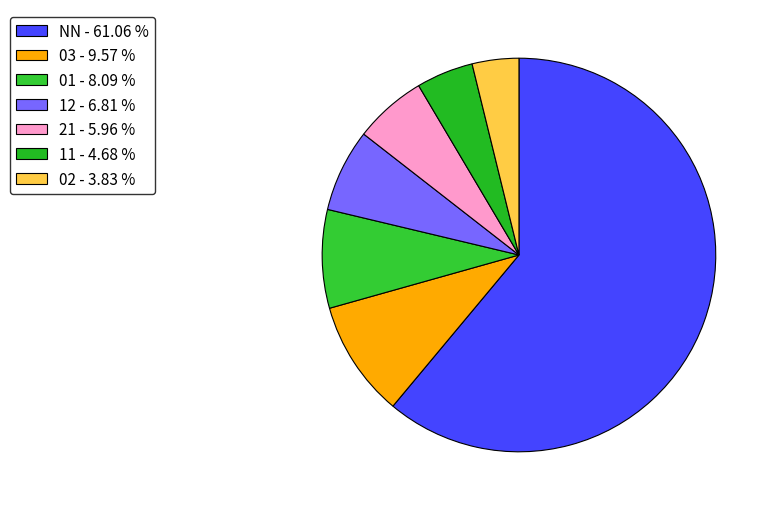

Is it true that 21 is 20% of the pie?

False